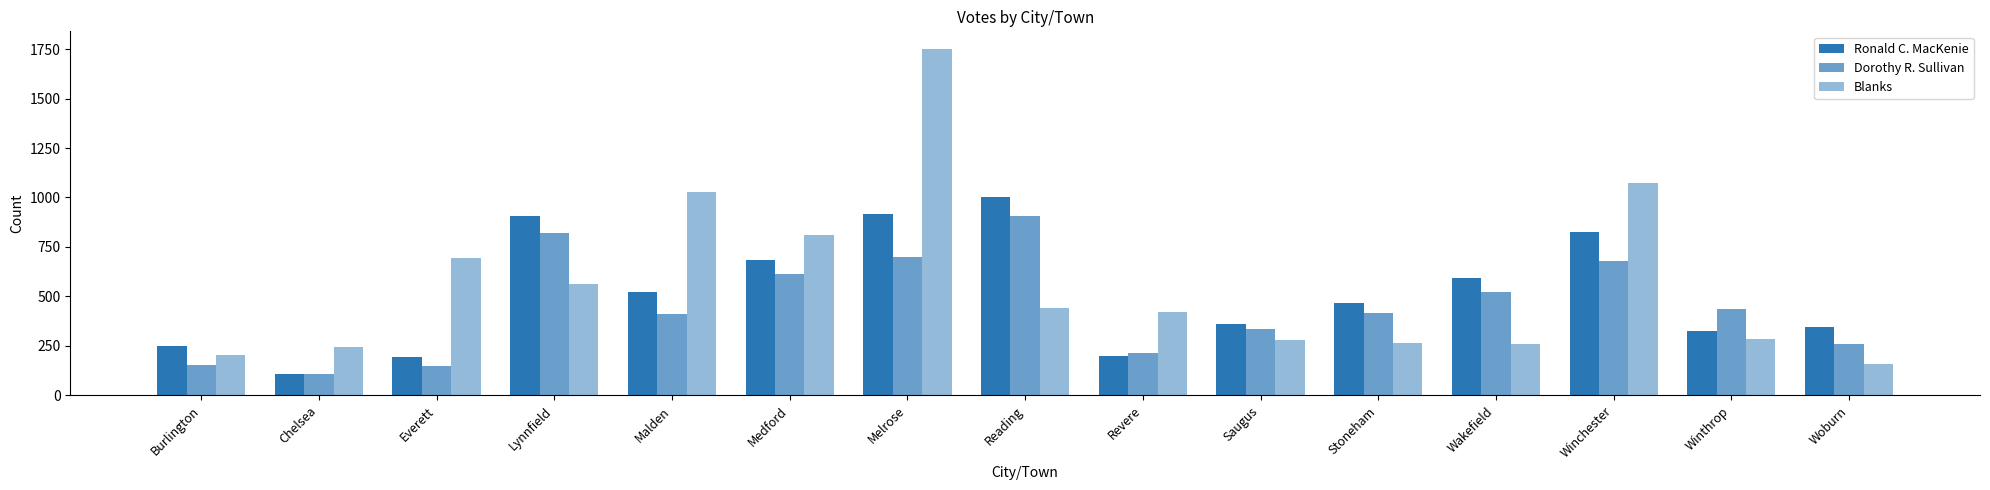

What is the label of the 10th bar from the right?

Medford